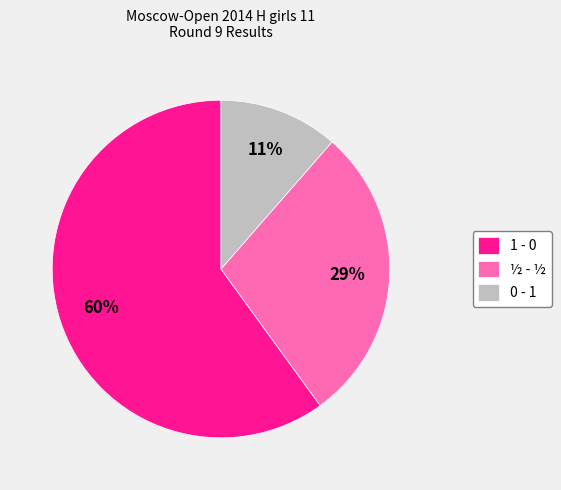

Combined, do 0 - 1 and 1 - 0 account for over 50%?

Yes